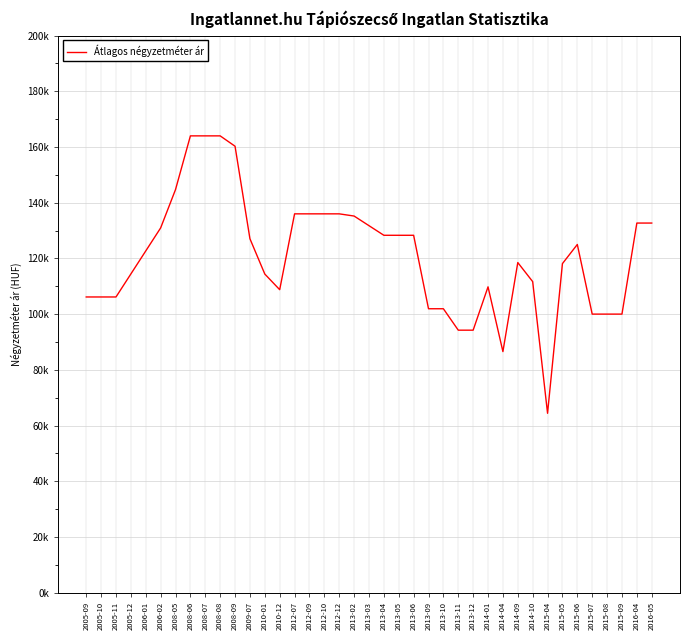

Does the chart display data point markers on the line(s)?

No